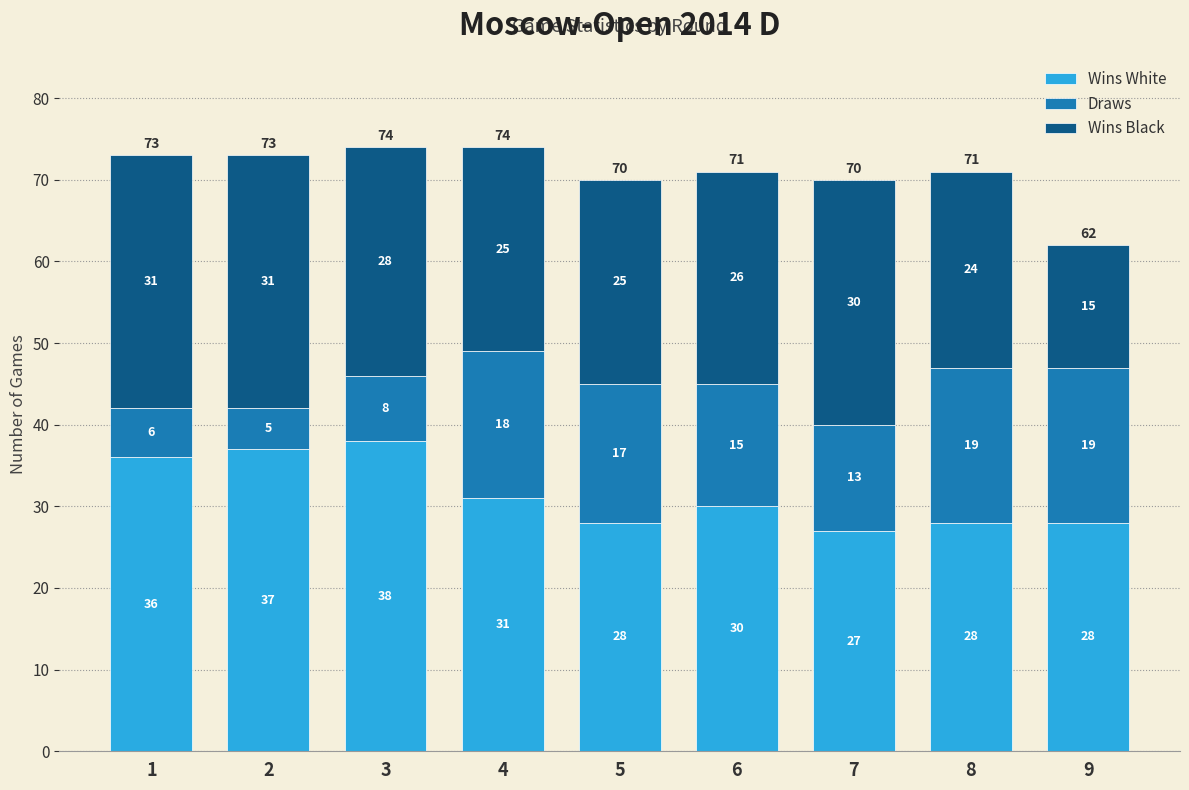

Reading left to right, what are the values for Wins White?

1=36	2=37	3=38	4=31	5=28	6=30	7=27	8=28	9=28